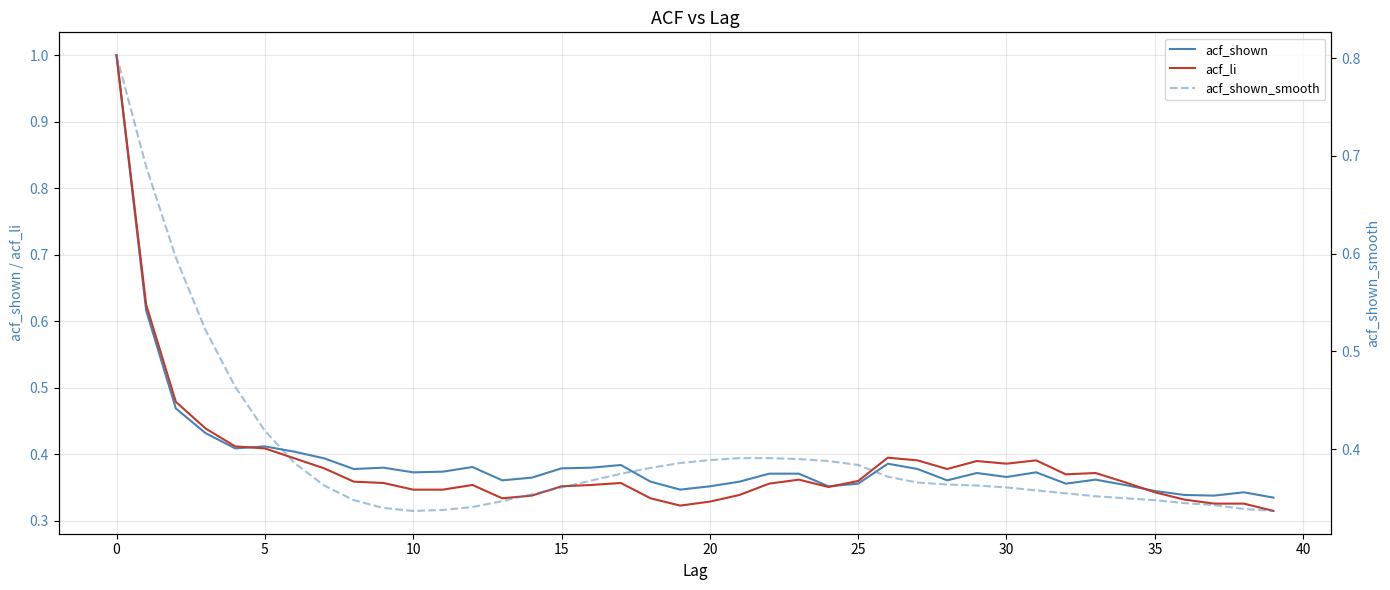

True or false: acf_shown and acf_shown_smooth intersect in this chart.

True